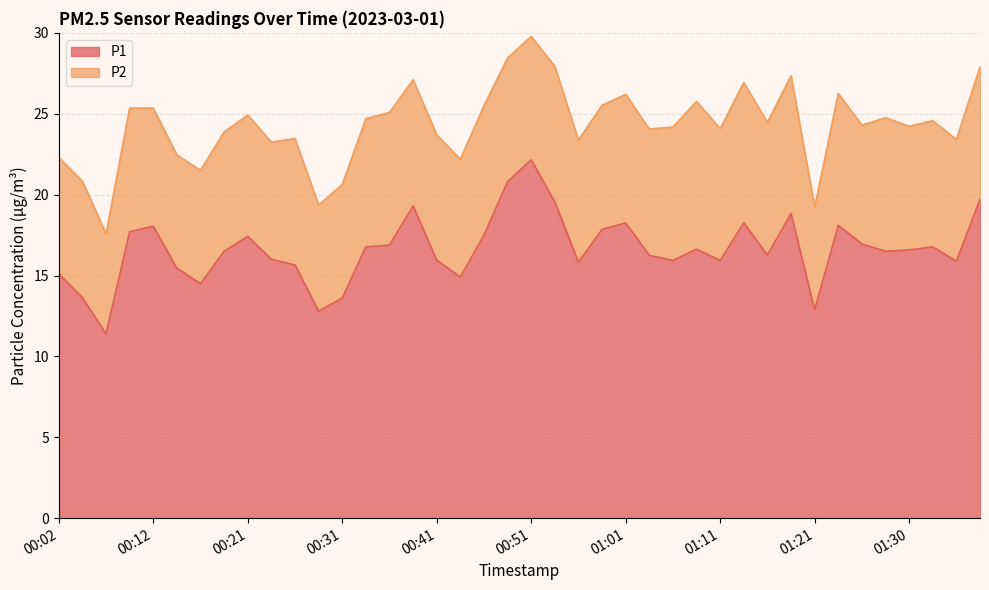

How many categories are shown in the chart?

40